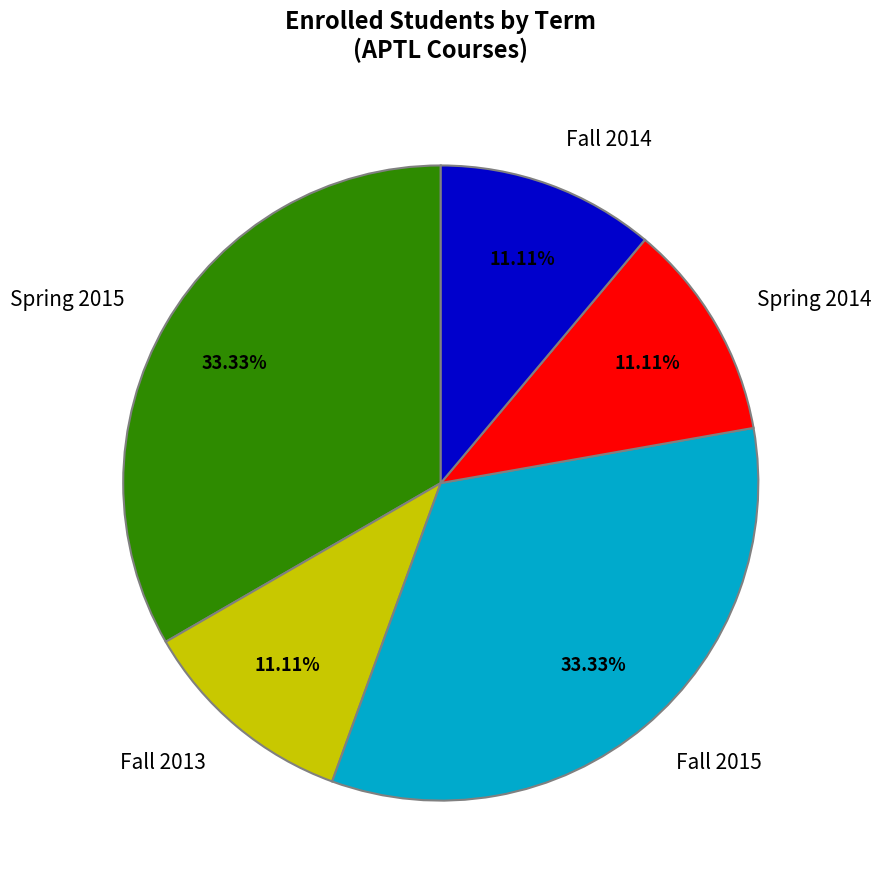

To the nearest percent, what is the average slice percentage?

20%